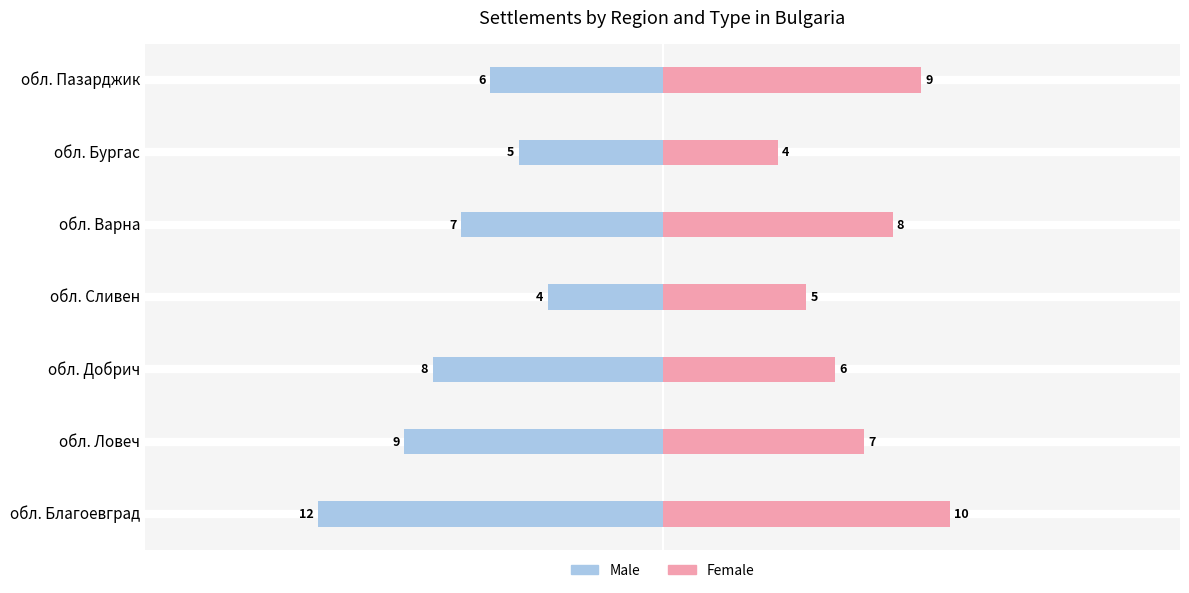

Which series has the largest range (max minus min)?

Male